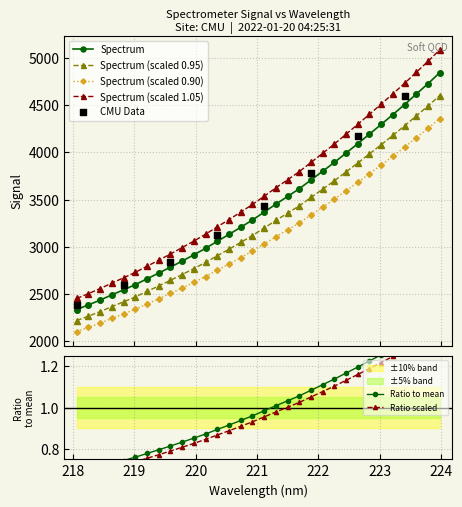

Which has a higher value, 218.8244 or 218.6332?

218.8244